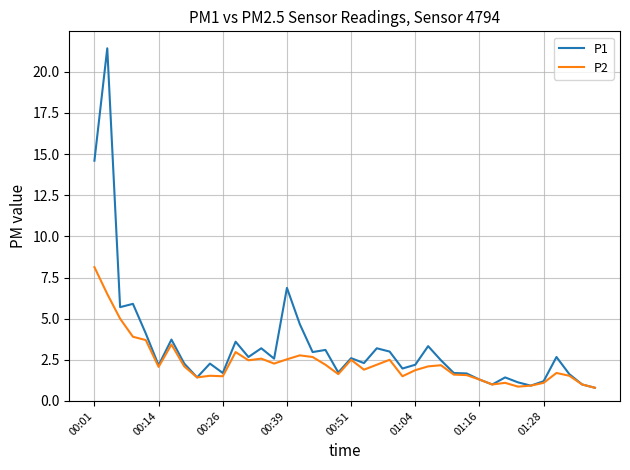

Which series has the largest range (max minus min)?

P1